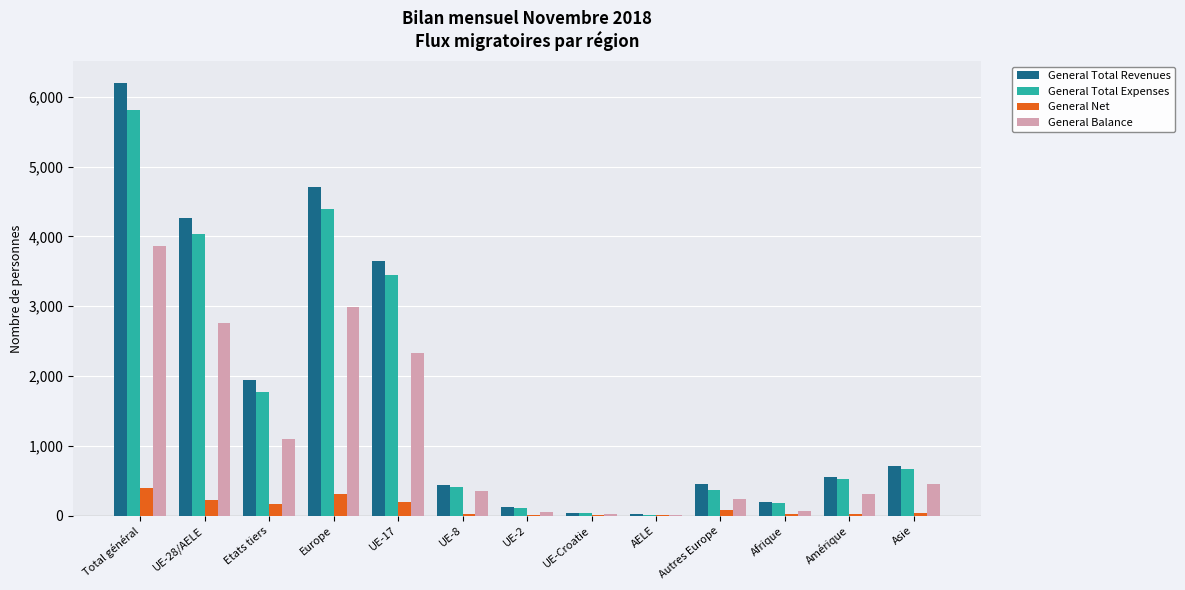

Which series changed the most between UE-28/AELE and Afrique?

General Total Revenues